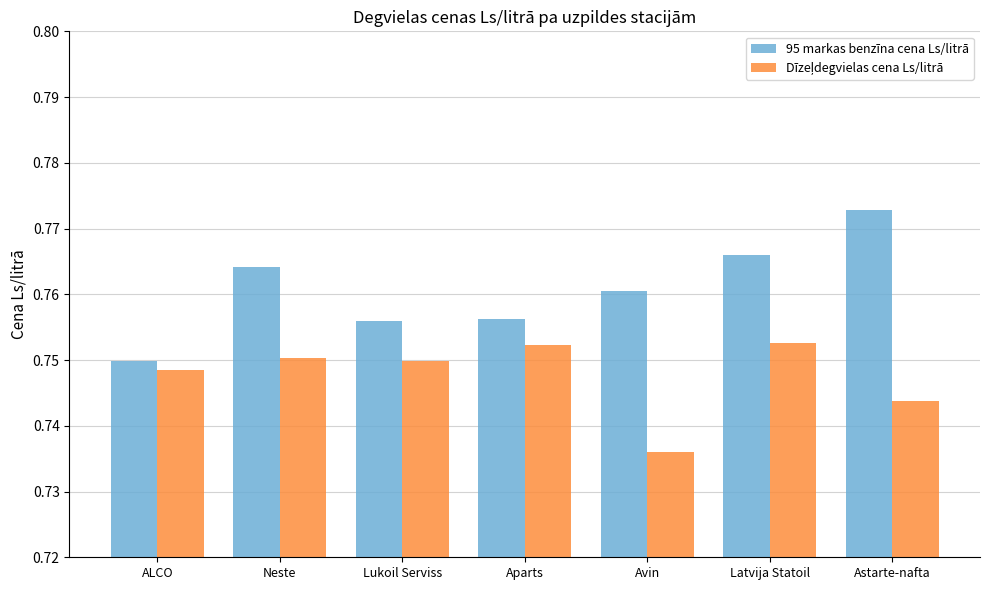

What position from the right is Neste?

6